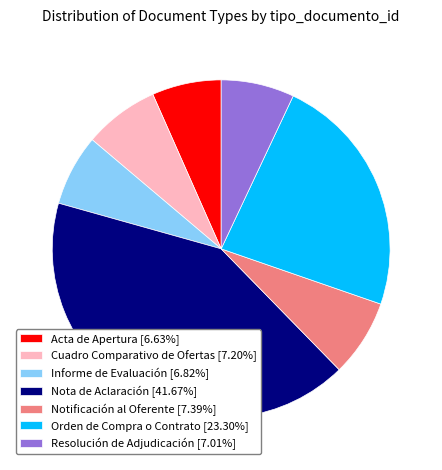

Combined, do Nota de Aclaración and Informe de Evaluación account for over 50%?

No